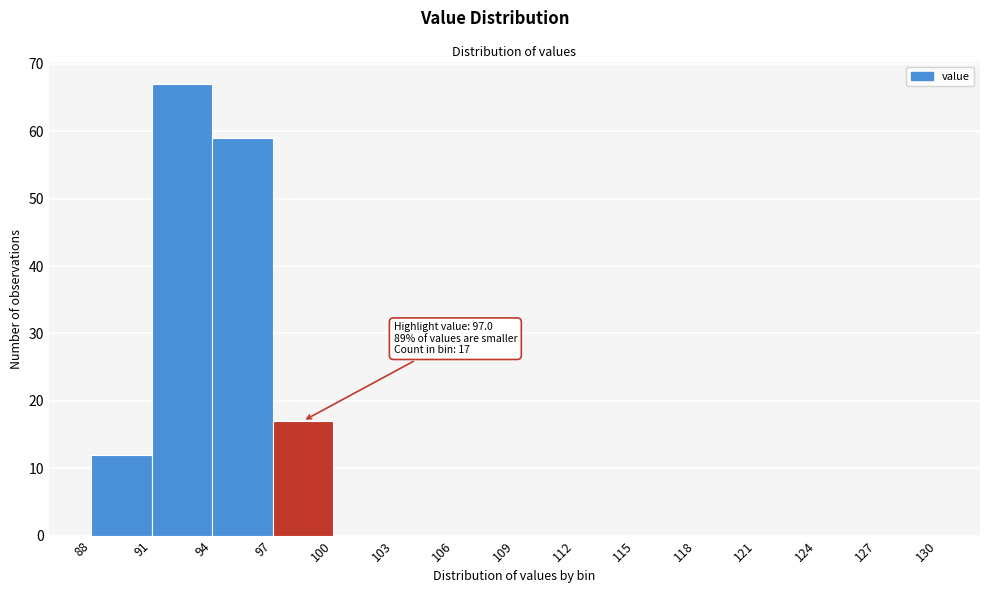

Over which range of the x-axis is the bar tallest?

91 to 94